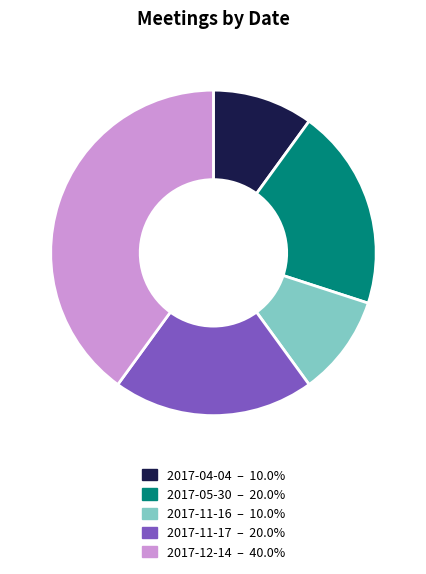

Do 2017-05-30 – 20.0% and 2017-12-14 – 40.0% together represent more than half of the pie?

Yes